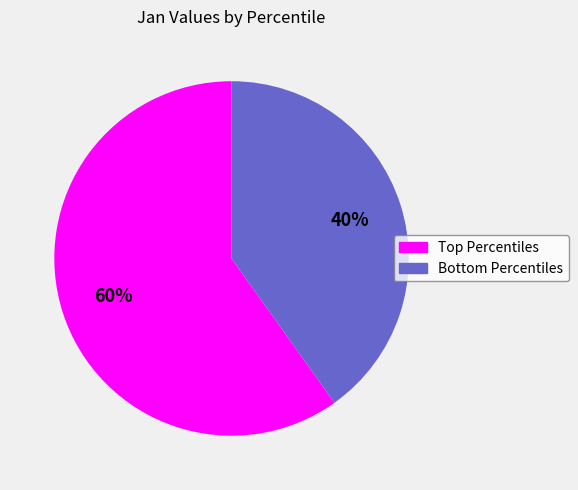

To the nearest percent, what is the difference between the largest and smallest slice percentages?

20%